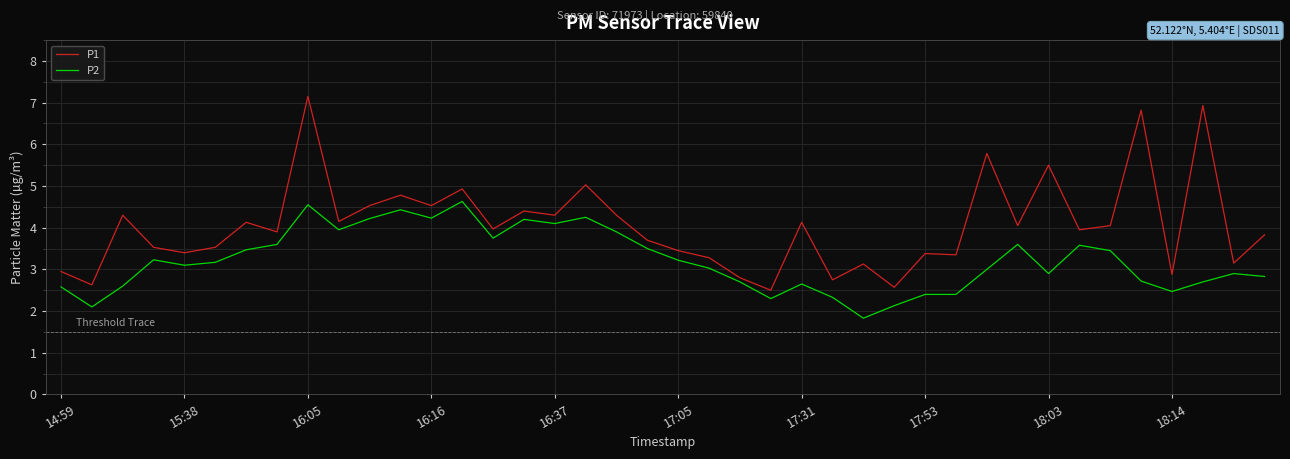

List the series in order of their peak value, highest first.

P1, P2